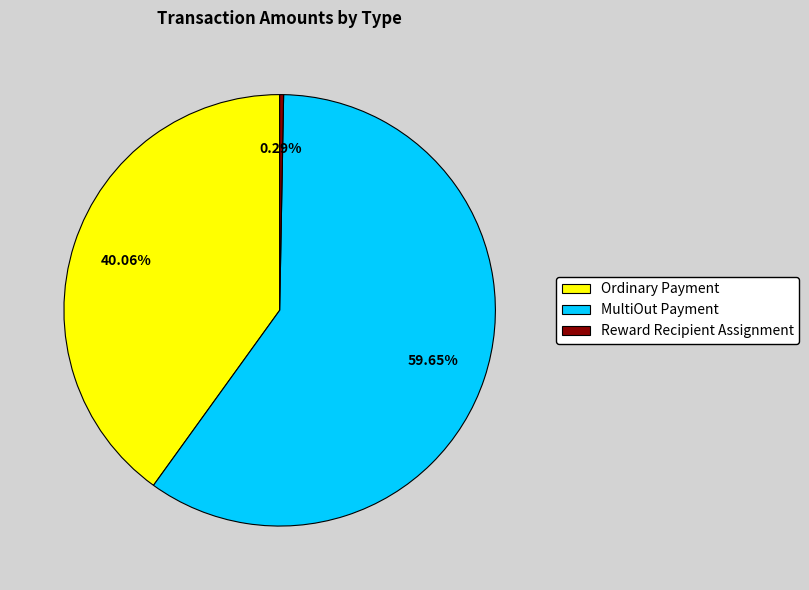

Does MultiOut Payment account for over 50% of the chart?

Yes